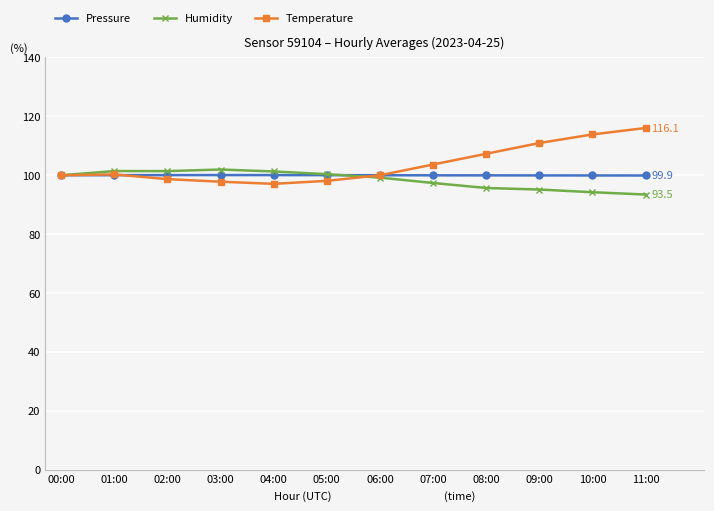

Is it true that Pressure equals 100.1 at 03:00?

True